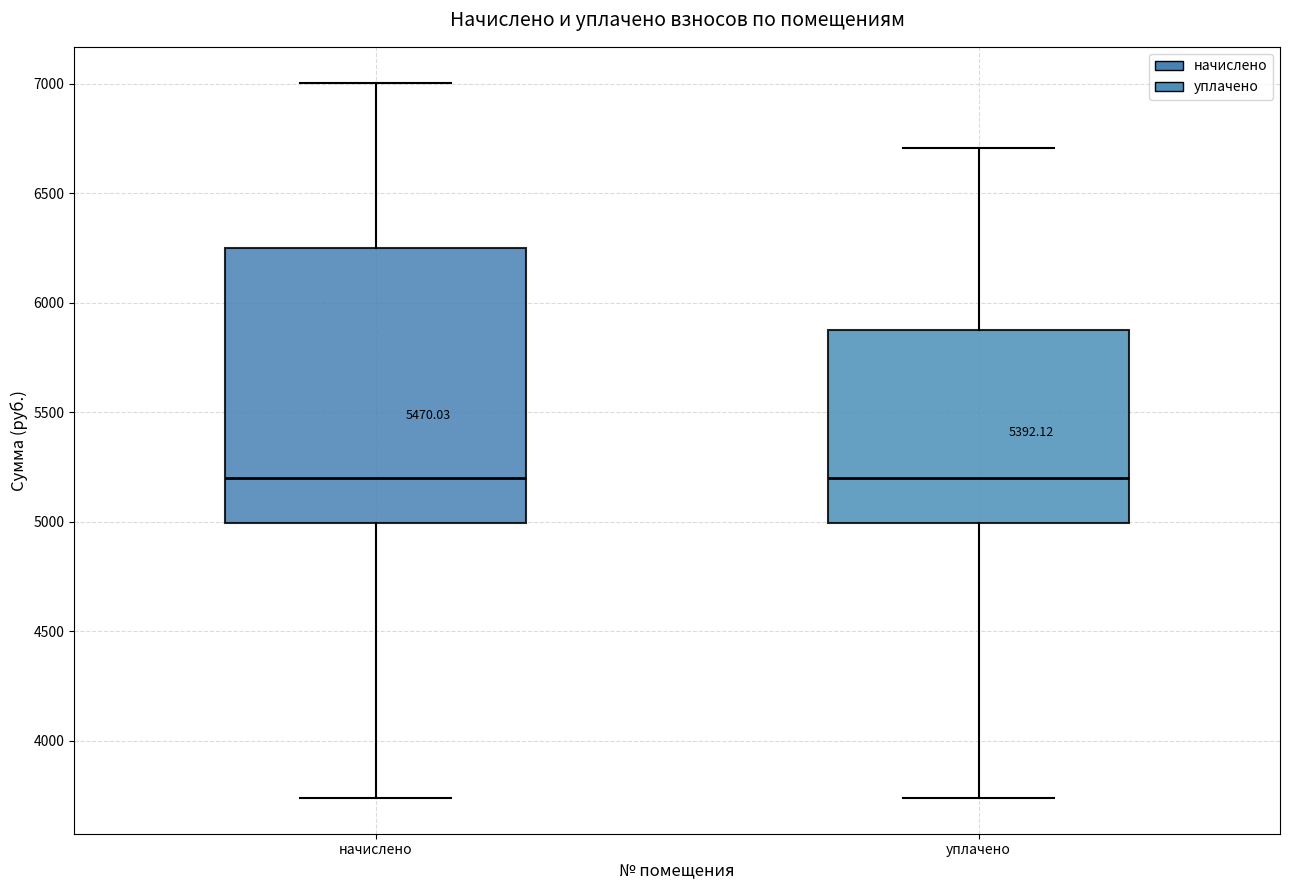

Reading left to right, read every box against the y-axis: the position of its median line, the range the box covers, and the ends of its whiskers. The values are not printed on the chart, so give them approximately, as read against the axis.

начислено: median 5200, box 5000 to 6250, whiskers 3750 to 7000
уплачено: median 5200, box 5000 to 5850, whiskers 3750 to 6700